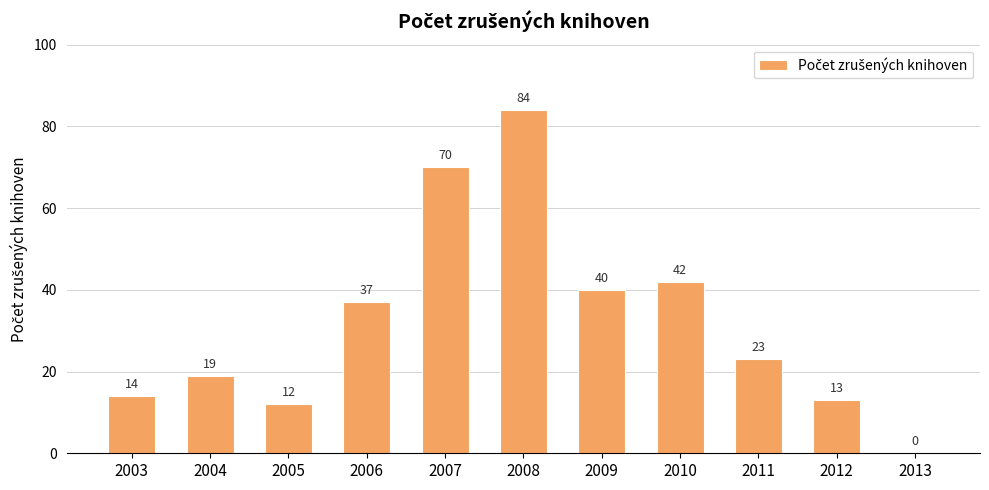

Which has a higher value, 2007 or 2003?

2007